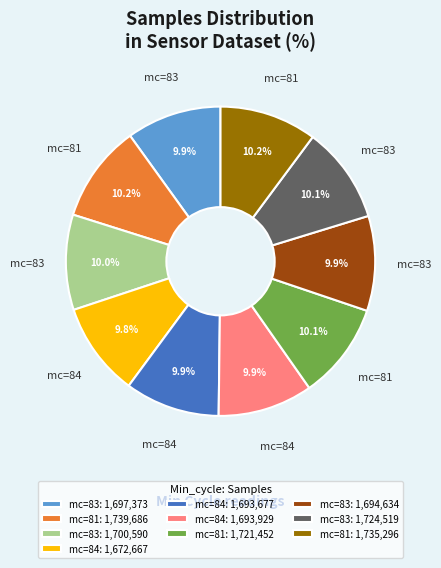

Is mc=84: 1,672,667 the majority of the pie?

No